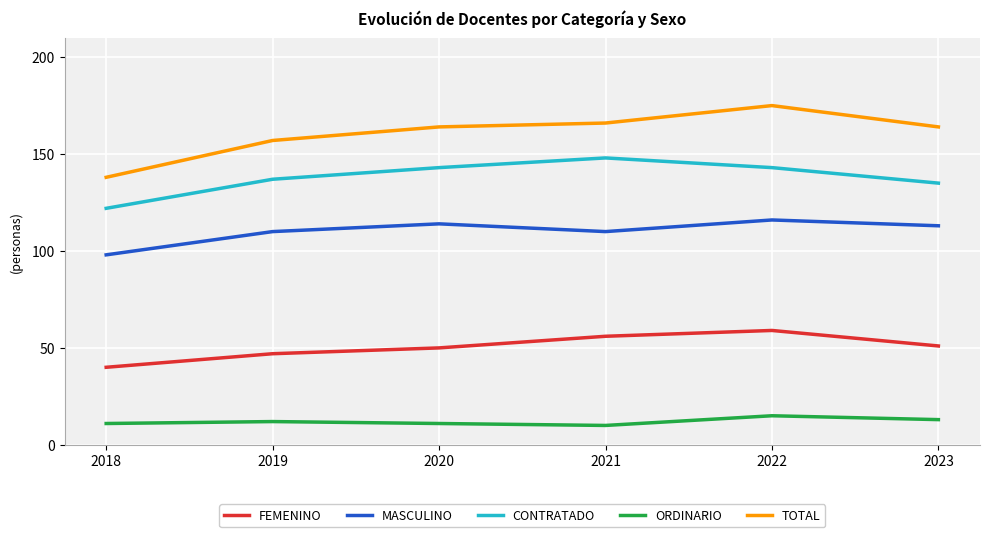

At how many categories does at least one series exceed 64?

6